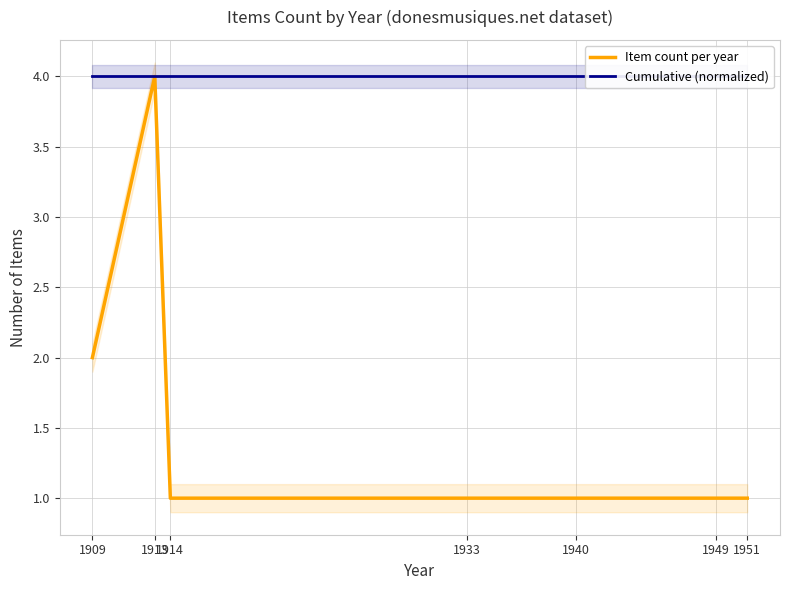

How many lines are shown in the chart?

2